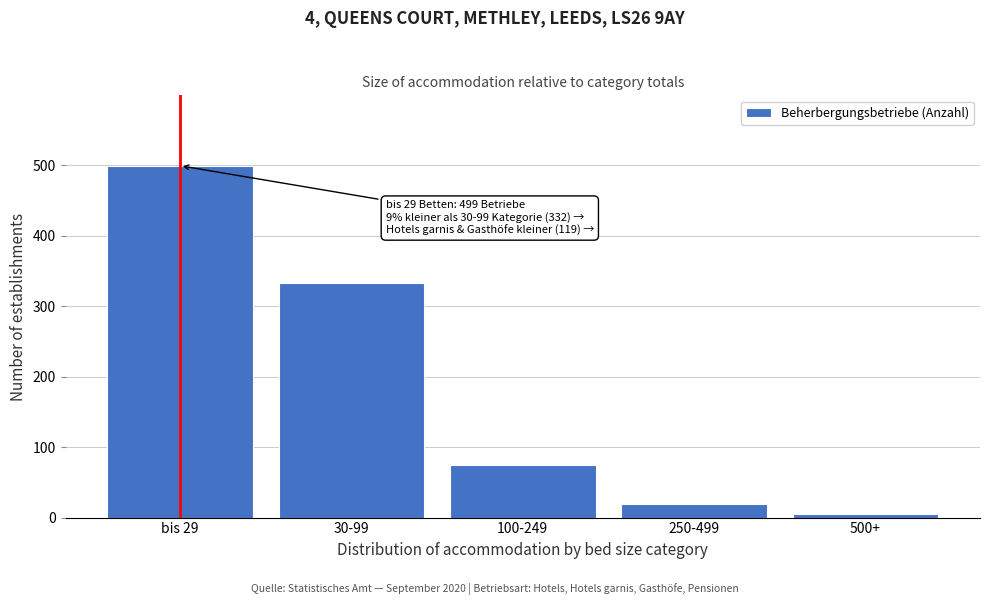

Reading left to right, extract all data points from this chart.

bis 29=499	30-99=332	100-249=75	250-499=19	500+=5